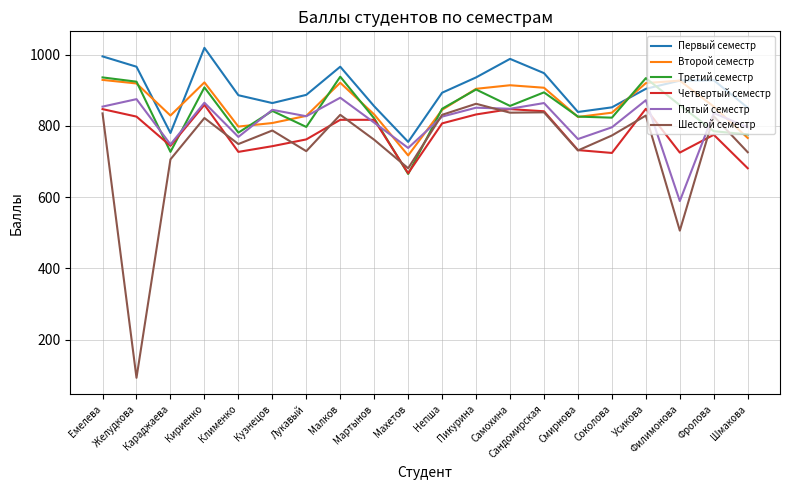

True or false: Четвертый семестр and Первый семестр cross at least once.

False